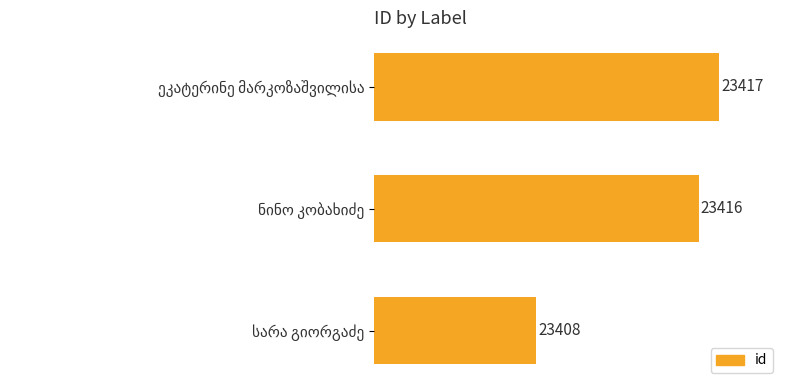

What is the greatest value displayed?

23417